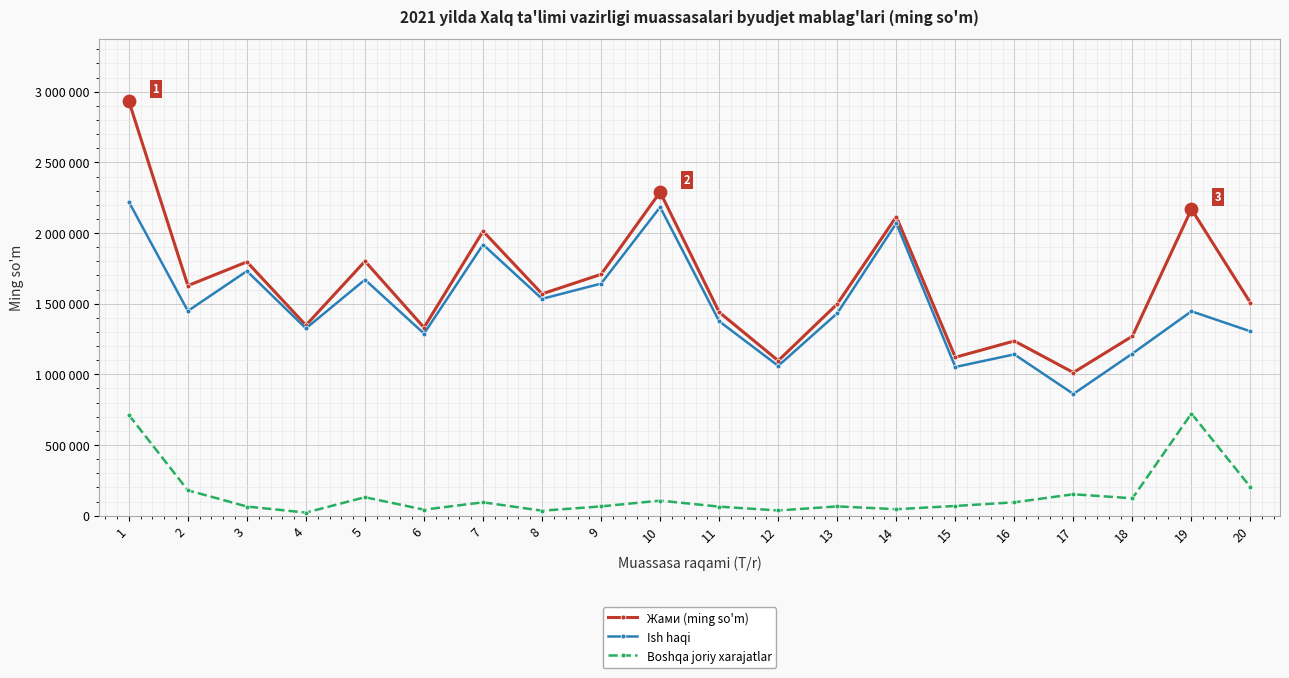

What are all the series names shown in the legend?

Жами (ming so'm), Ish haqi, Boshqa joriy xarajatlar